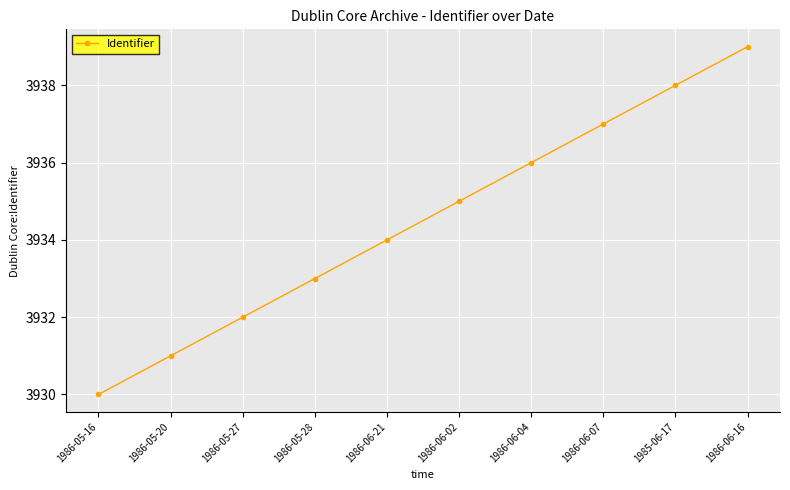

True or false: the data shows 3939 at 1986-06-16.

True